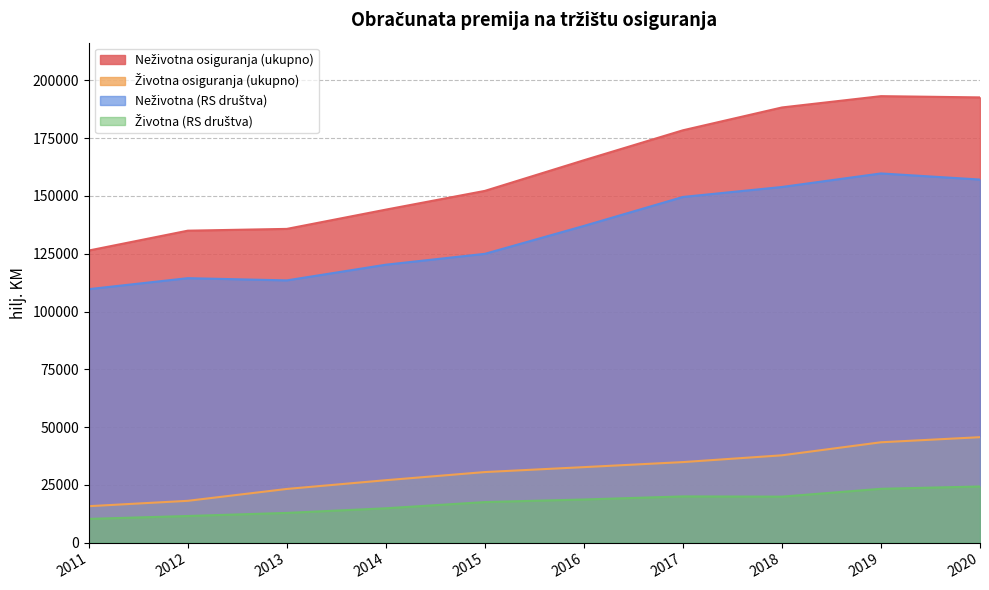

What is the value of the Životna (RS društva) point at the 2nd from the left?

11533.0